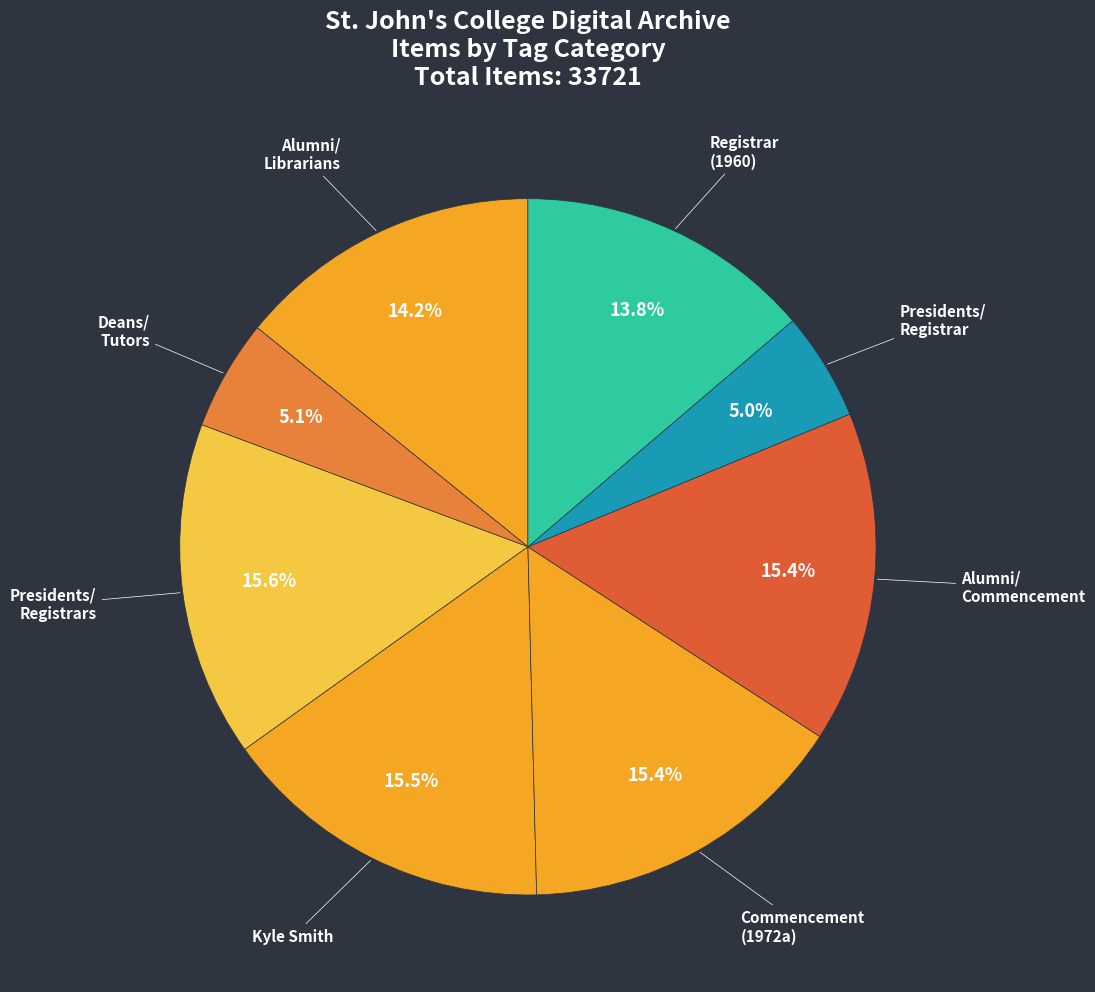

Does any single category account for the majority?

No